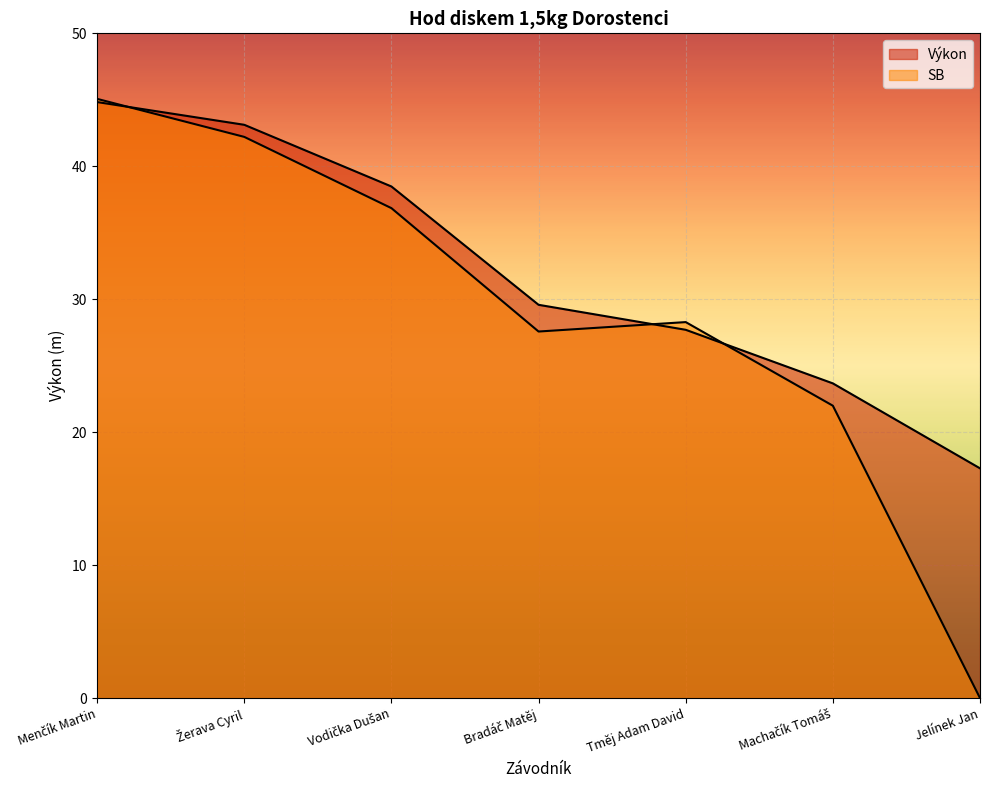

What is the spread (max minus min) of values at Menčík Martin?

0.2